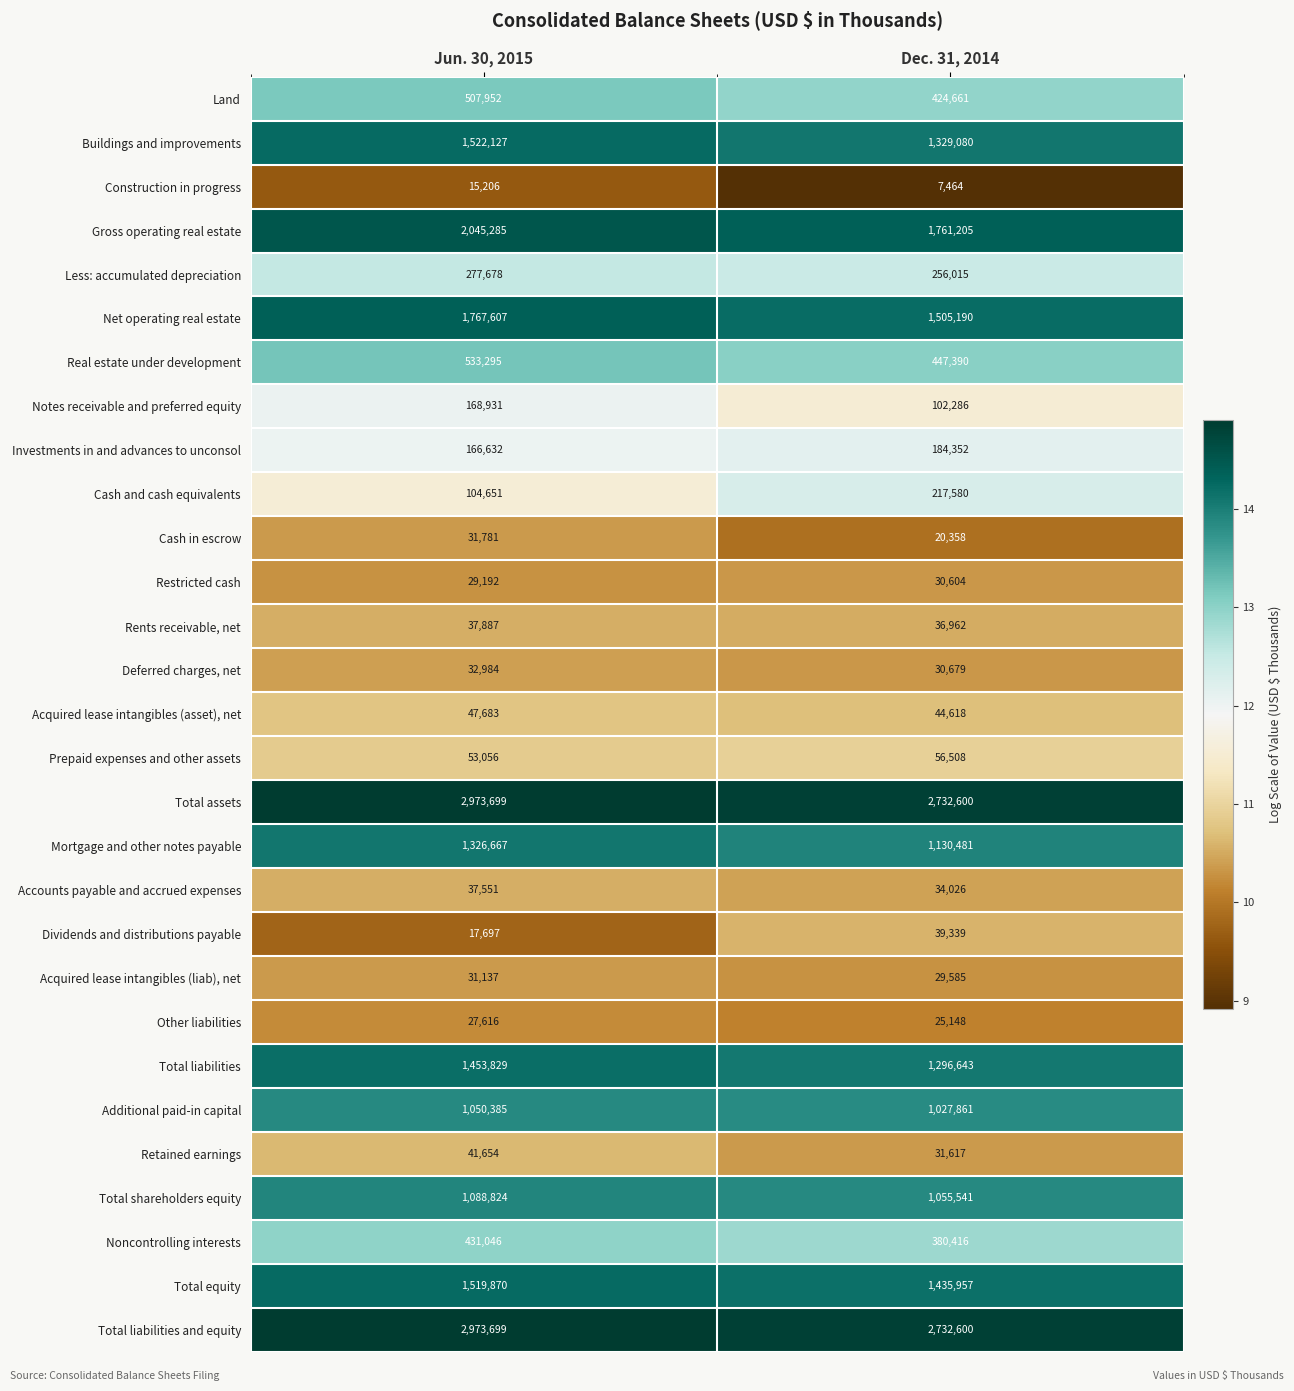

What is the sum of the Prepaid expenses and other assets values at Jun. 30, 2015 and Dec. 31, 2014?

109564